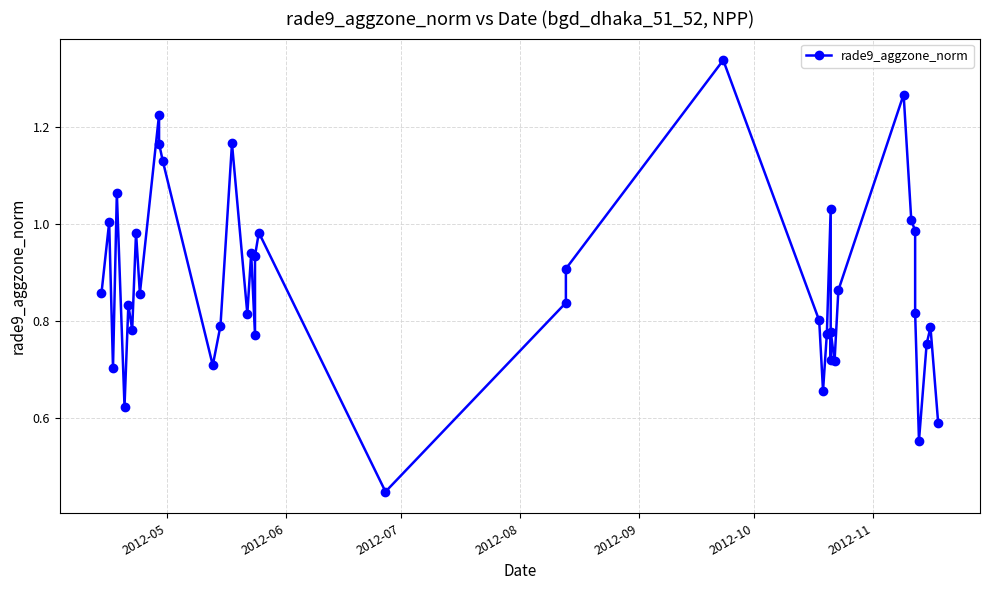

True or false: the data shows 0.4 at 39.

False